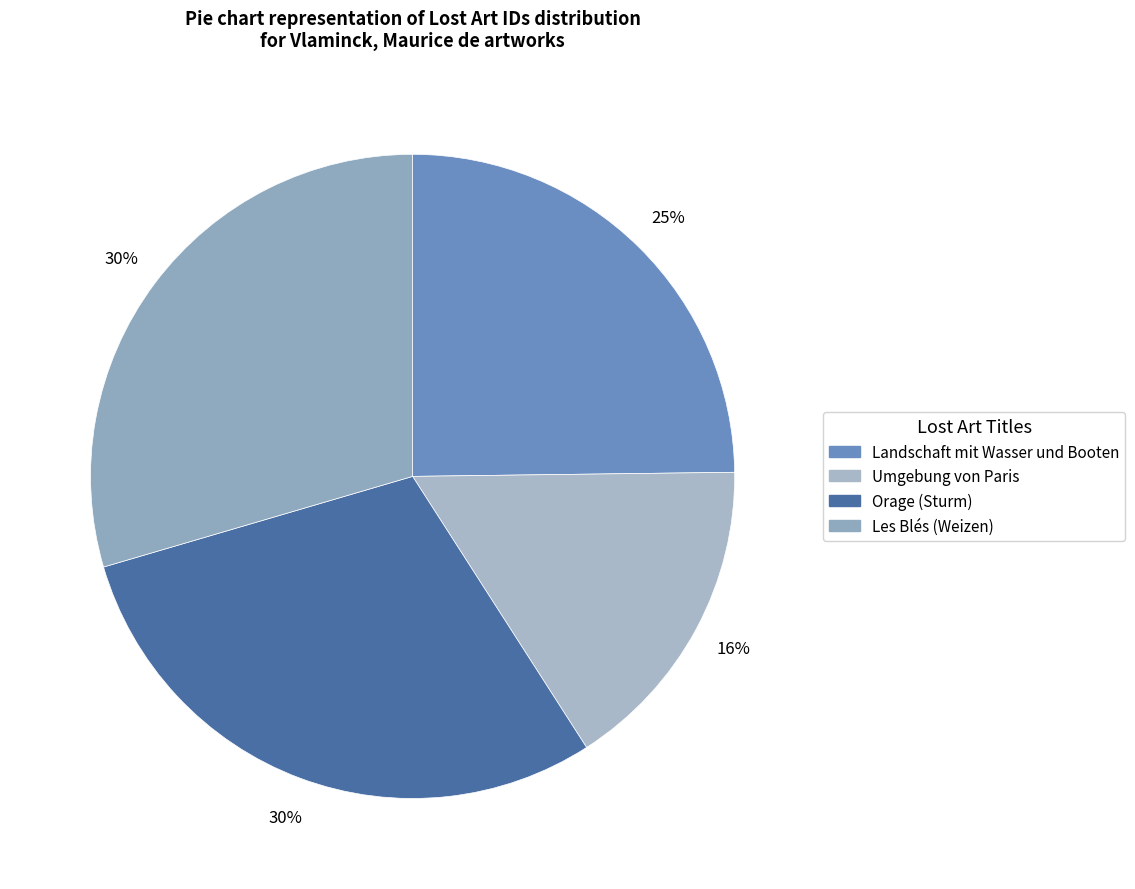

What percentage do Umgebung von Paris and Les Blés (Weizen) together represent?

45.7%